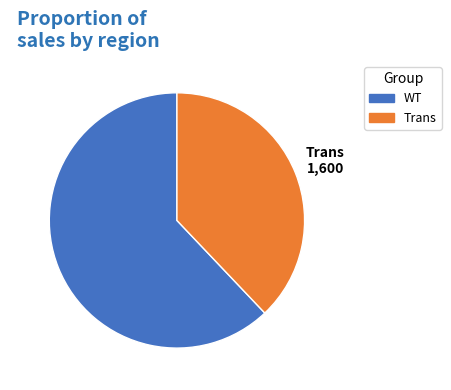

Which category accounts for the majority?

WT